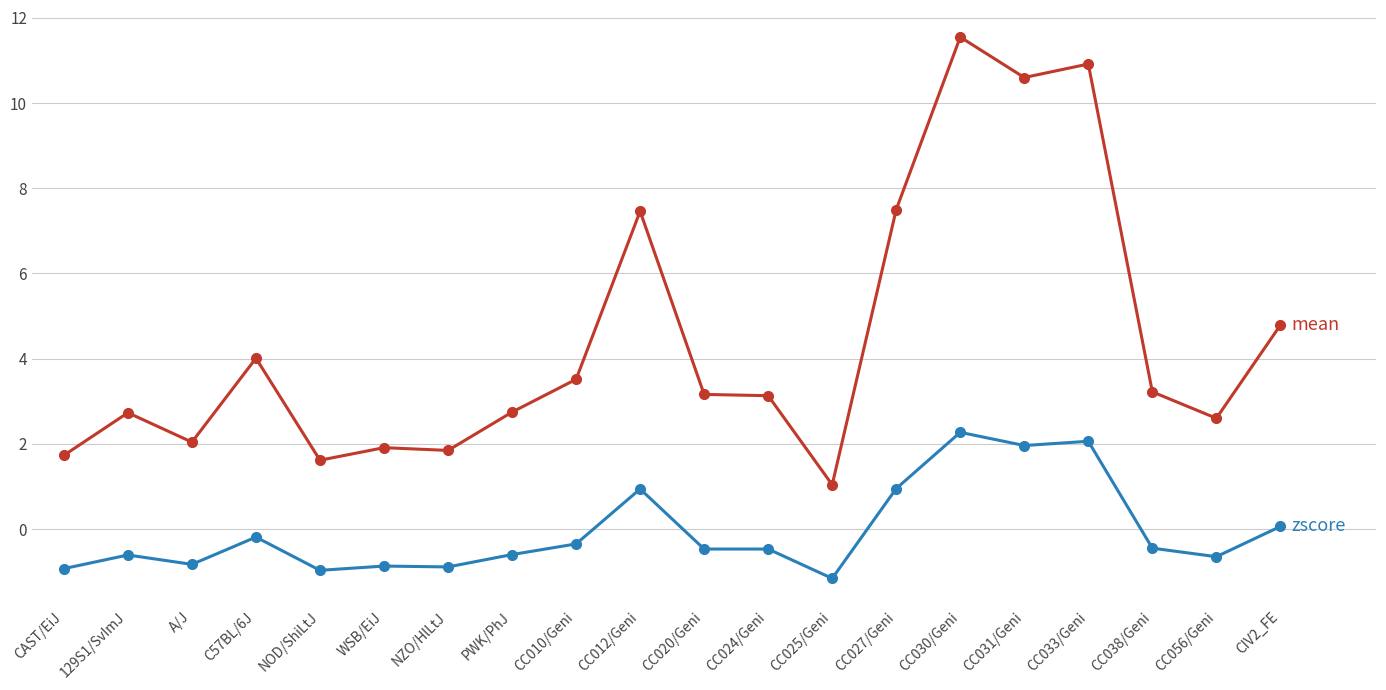

Count the number of categories in the chart.

20